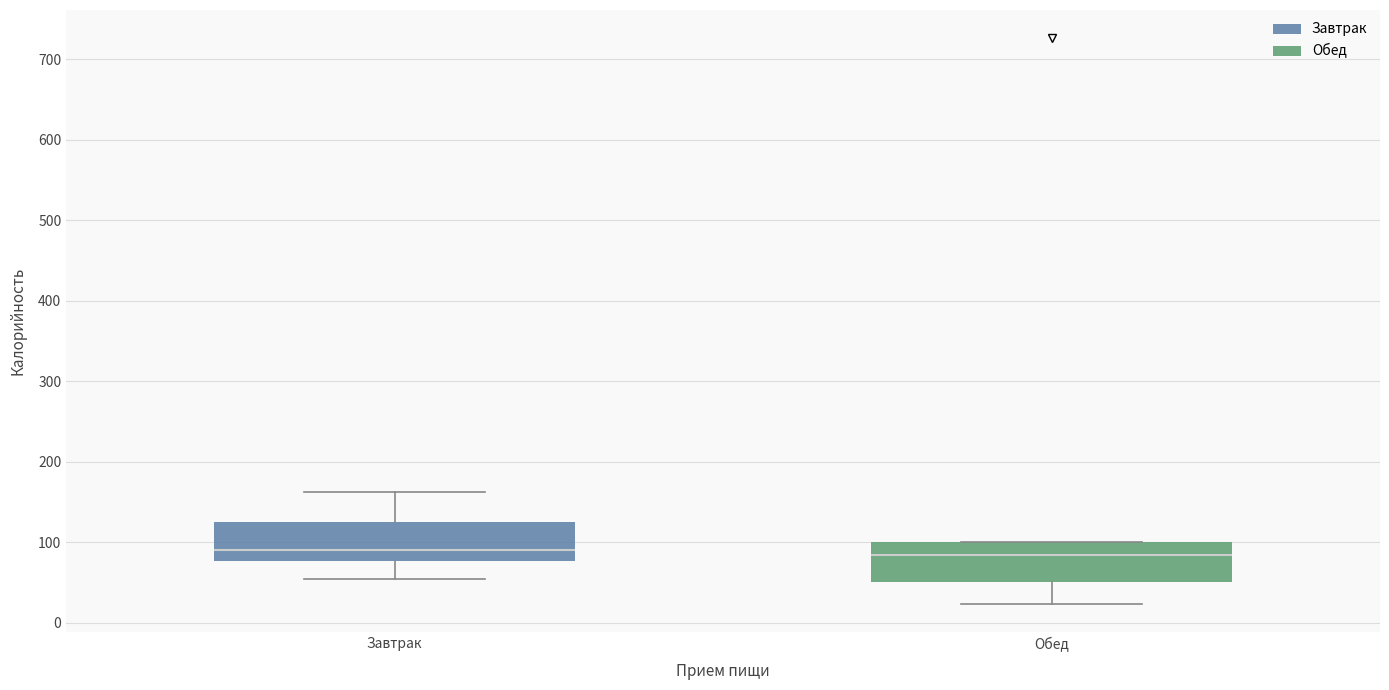

Reading left to right, read every box against the y-axis: the position of its median line, the range the box covers, and the ends of its whiskers. The values are not printed on the chart, so give them approximately, as read against the axis.

Завтрак: median 90, box 80 to 130, whiskers 50 to 160
Обед: median 80, box 50 to 100, whiskers 20 to 100